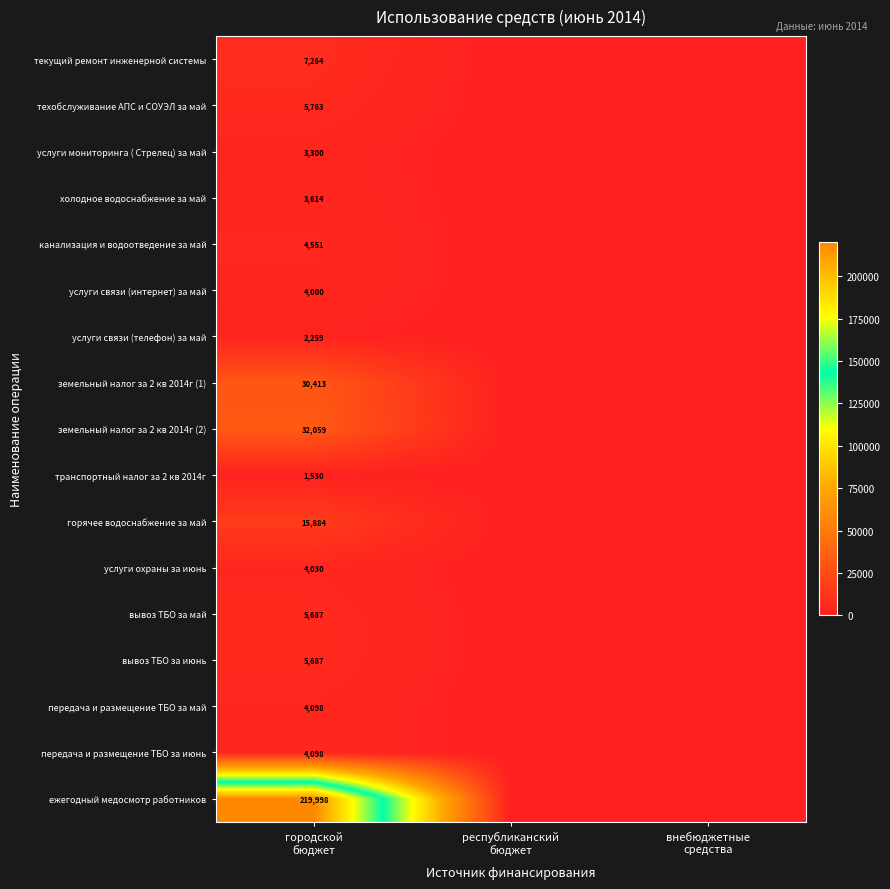

Is the value of передача и размещение ТБО за июнь at городской бюджет greater than the value of ежегодный медосмотр работников at городской бюджет?

No